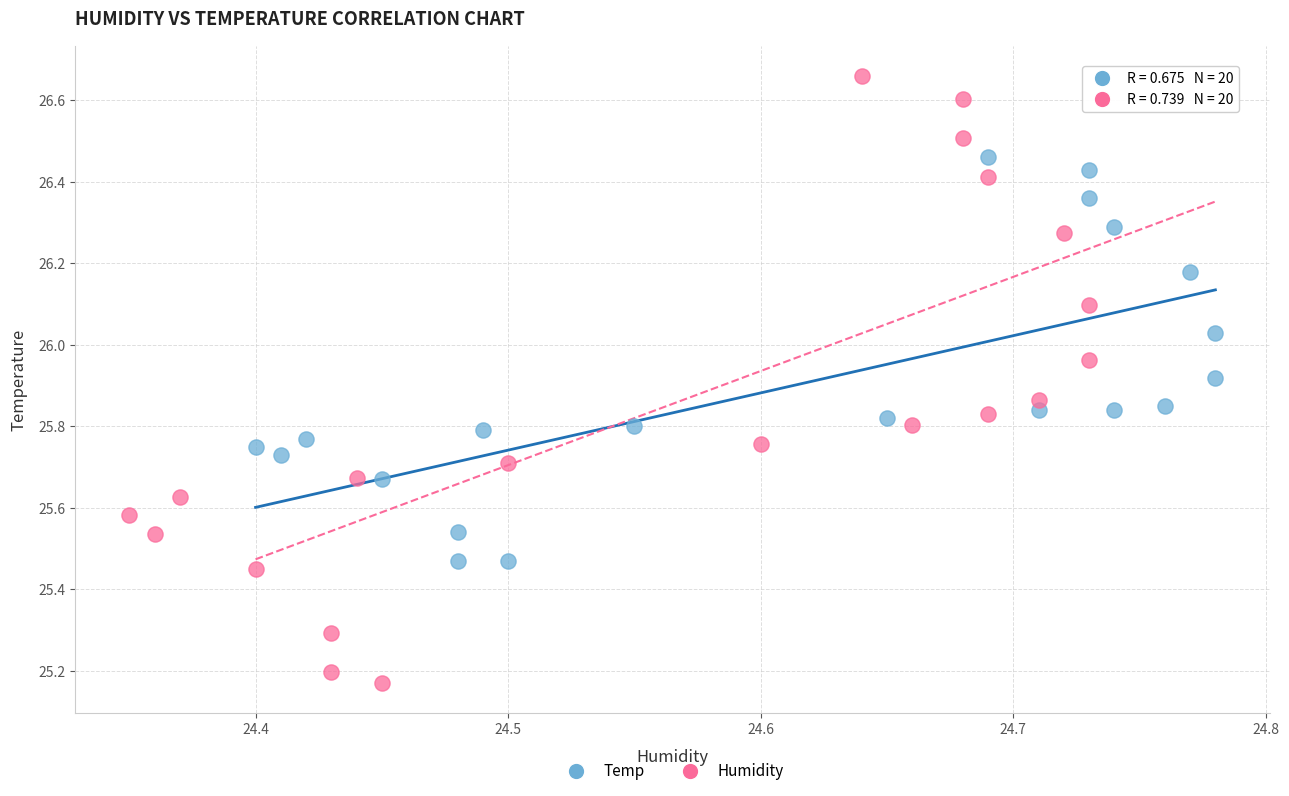

Which series has the widest spread of Y values?

Humidity